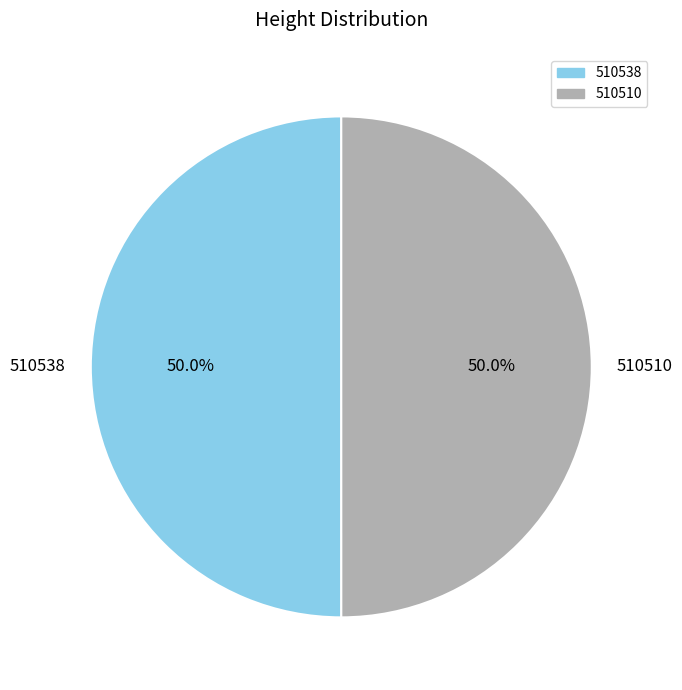

What percentage is NOT represented by 510538?

50.0%